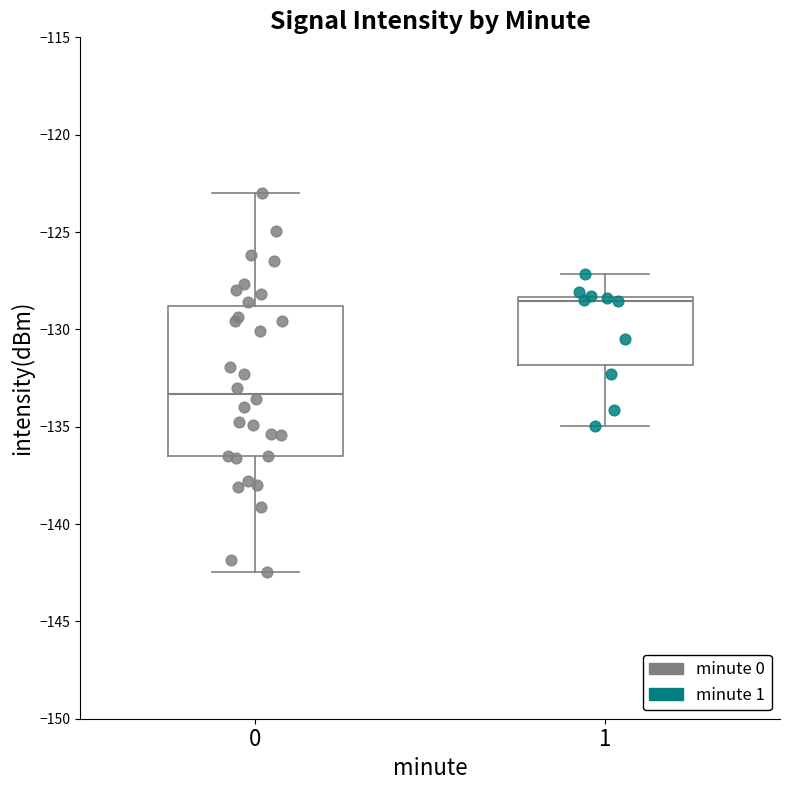

Which box's median line is the lowest?

0